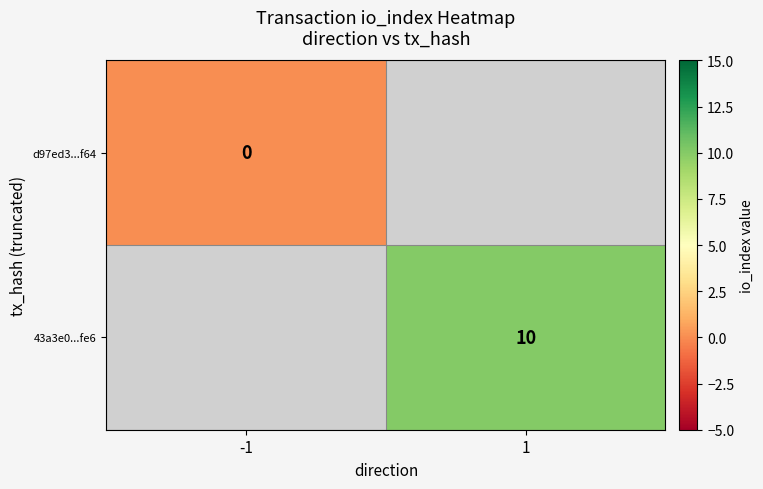

How many series are shown in this chart?

2